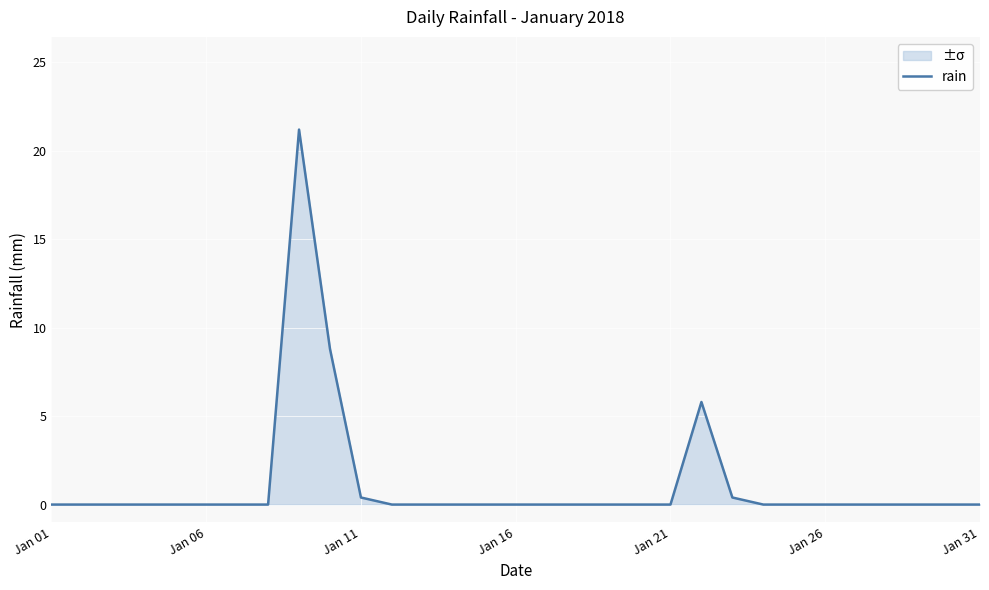

The chart shows a value of -7.7 at Jan 31. True or false?

False